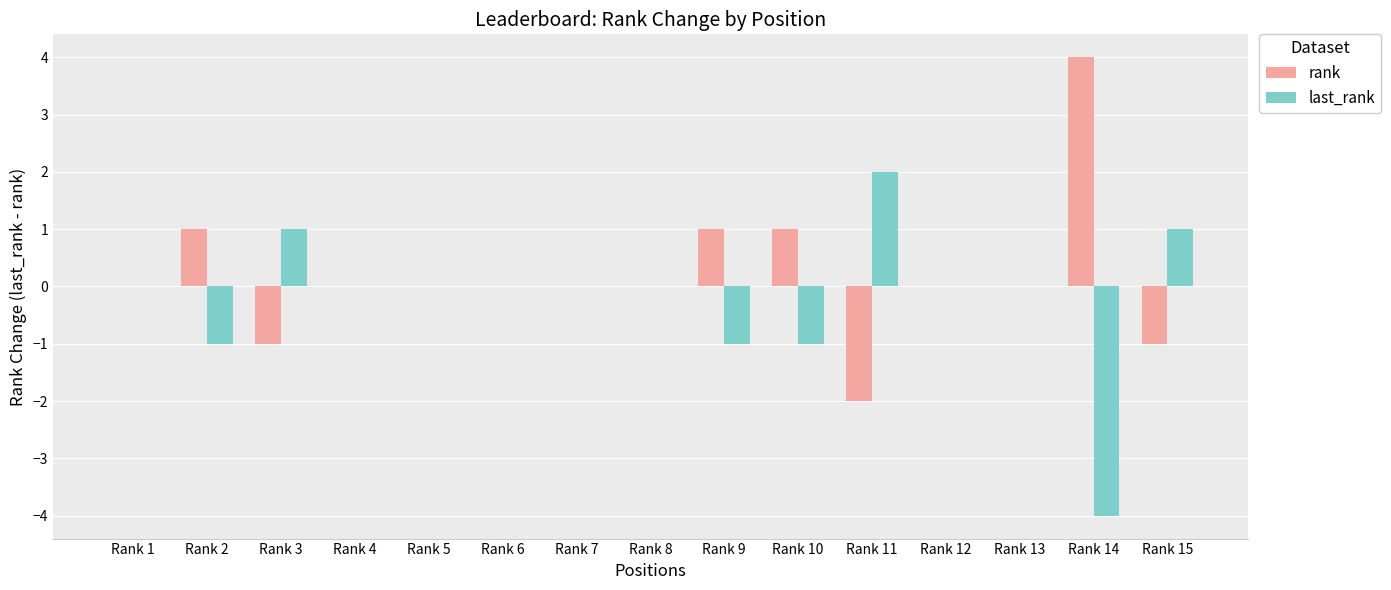

True or false: last_rank has a value of -1 at Rank 10.

True